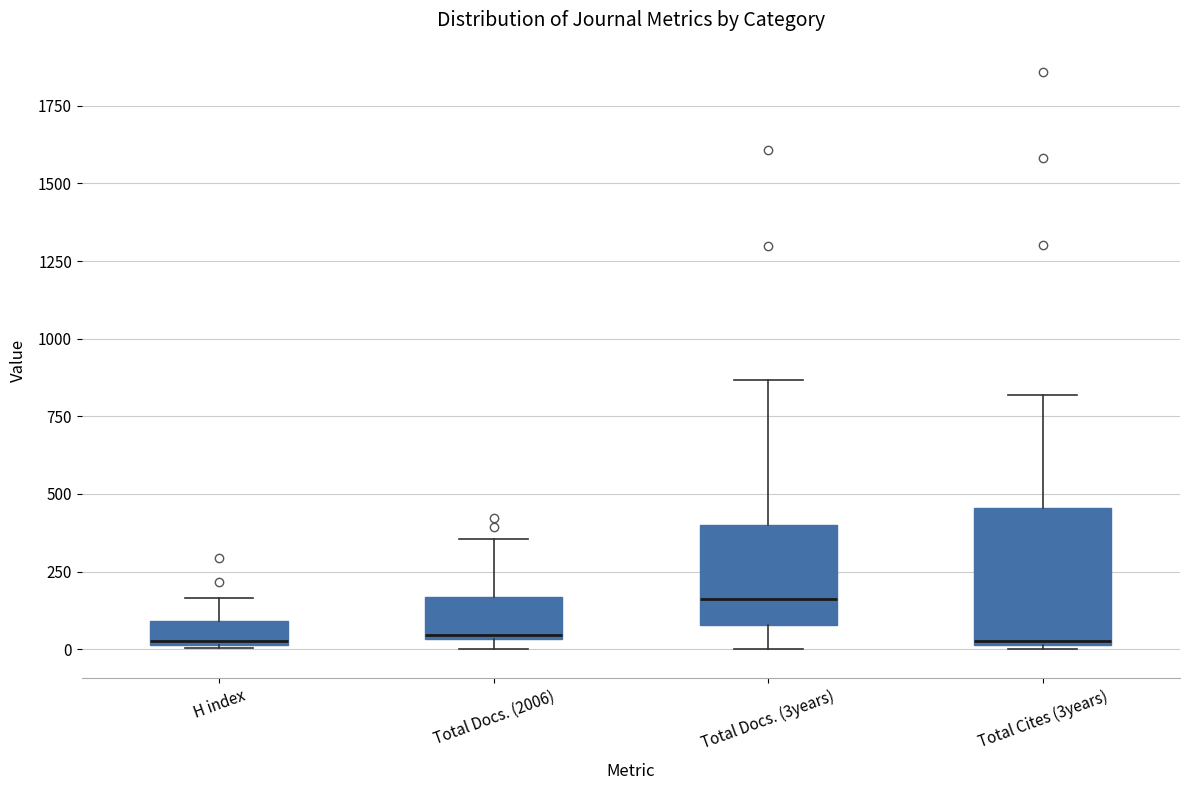

Comparing the boxes themselves (not the whiskers), which one is the tallest?

Total Cites (3years)